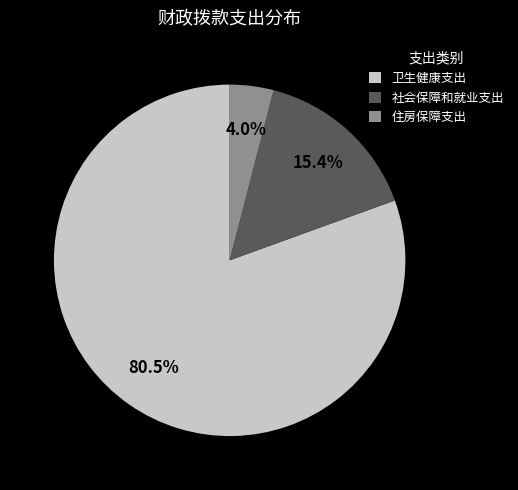

To the nearest percent, what percentage of the pie is 住房保障支出?

4%